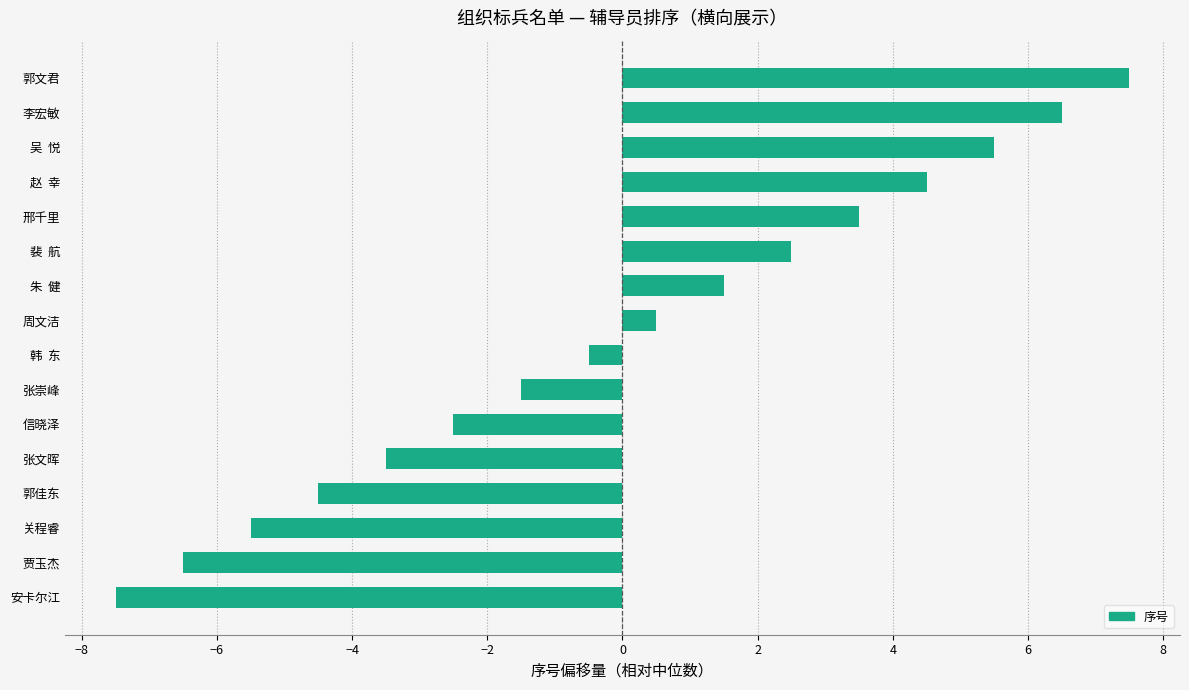

What is the minimum value shown in the chart?

-7.5